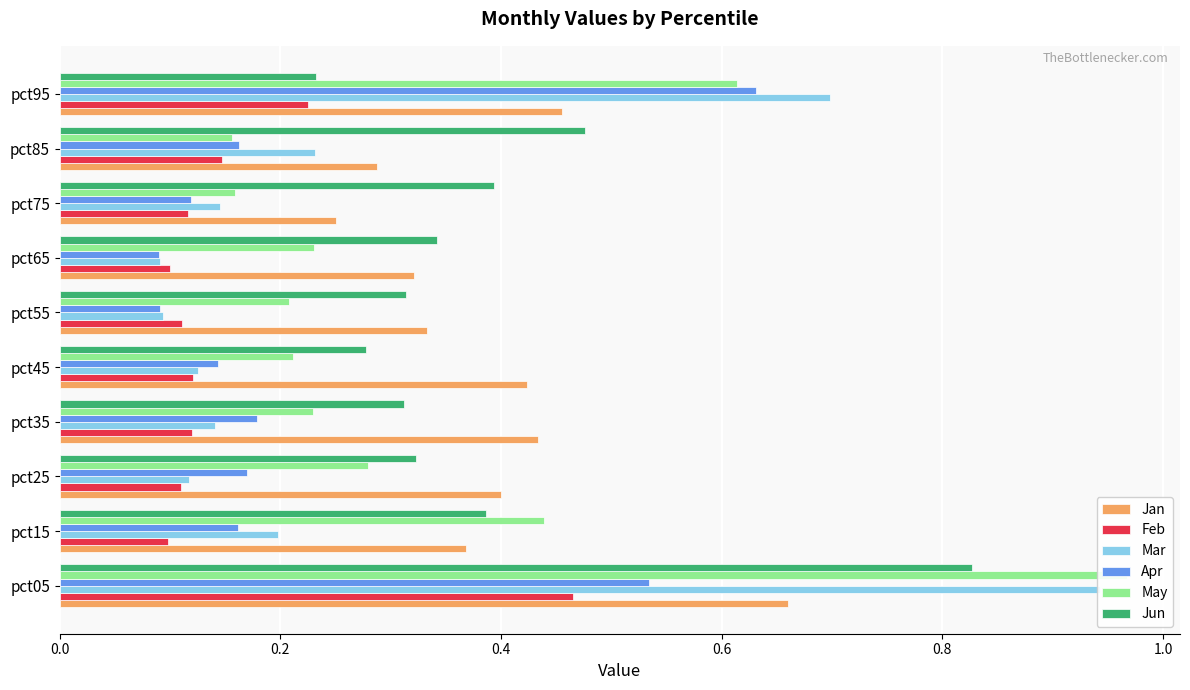

How many groups of bars are there?

10